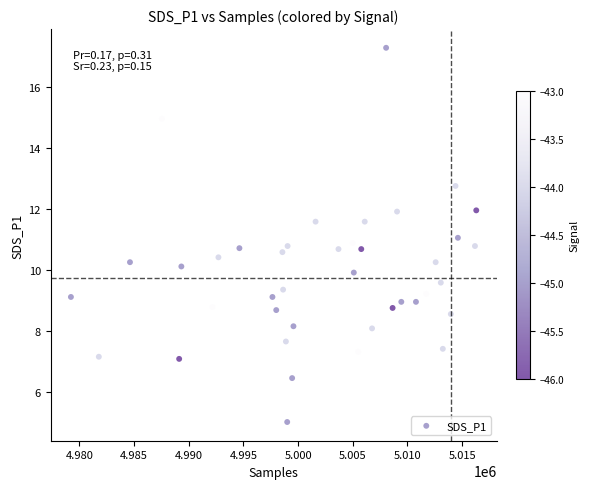

What is the range of X values (max minus min)?

37059.0